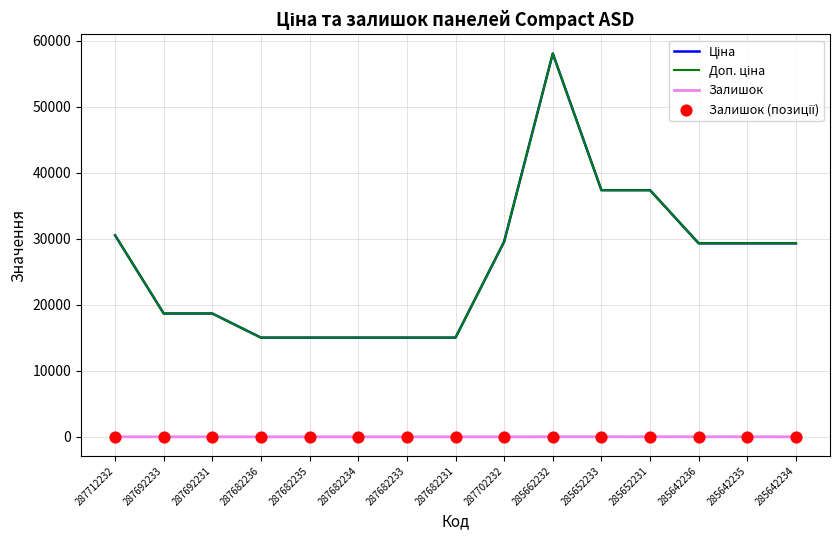

Does the chart have visible grid lines?

Yes